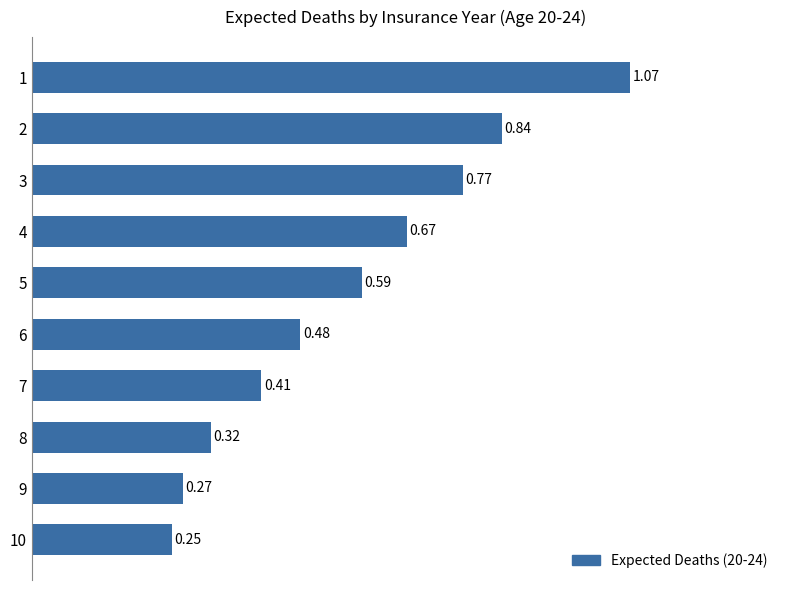

What is the sum of the values at 8 and 5?

0.9